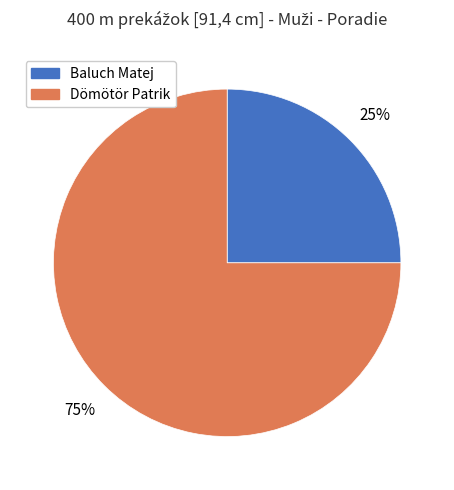

To the nearest percent, what is the difference between the largest and smallest slice percentages?

50%